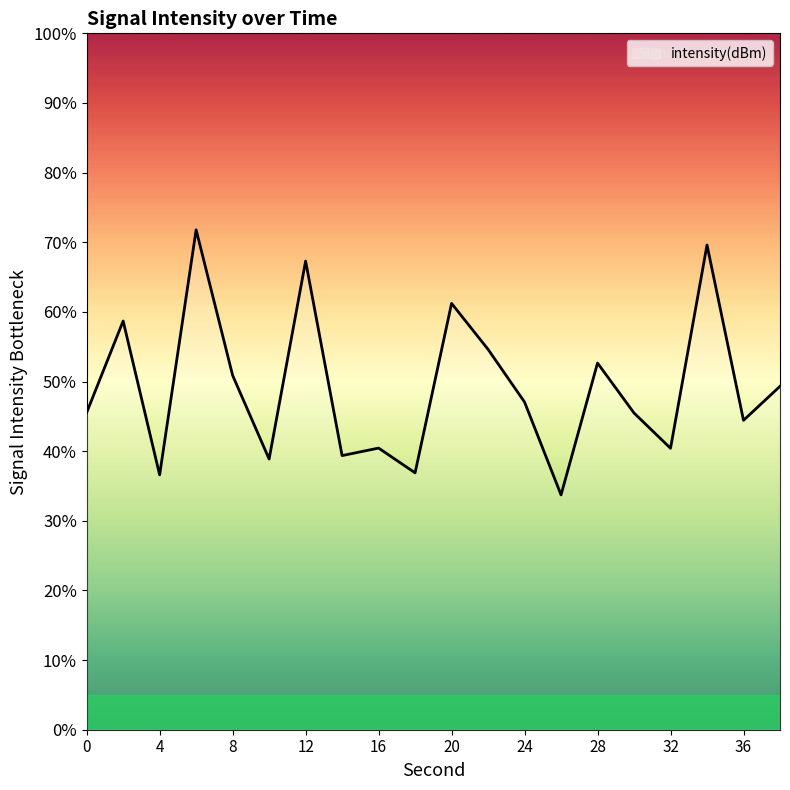

What is the smallest value displayed?

33.7